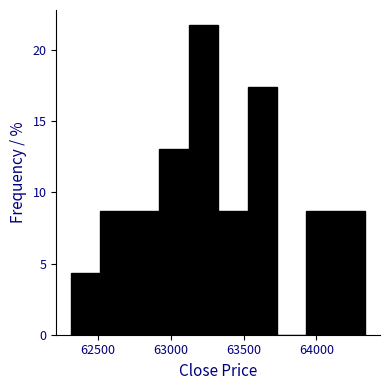

Which range on the x-axis has the tallest bar?

63100 to 63350